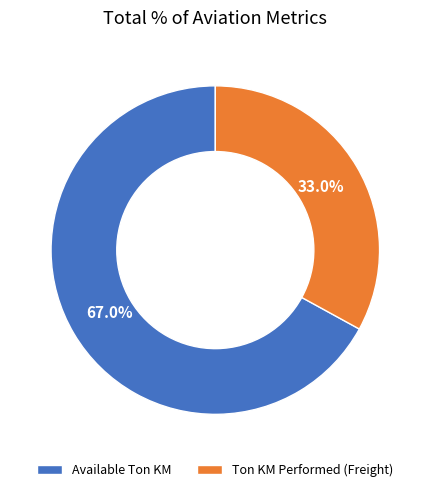

Does Available Ton KM account for over 50% of the chart?

Yes